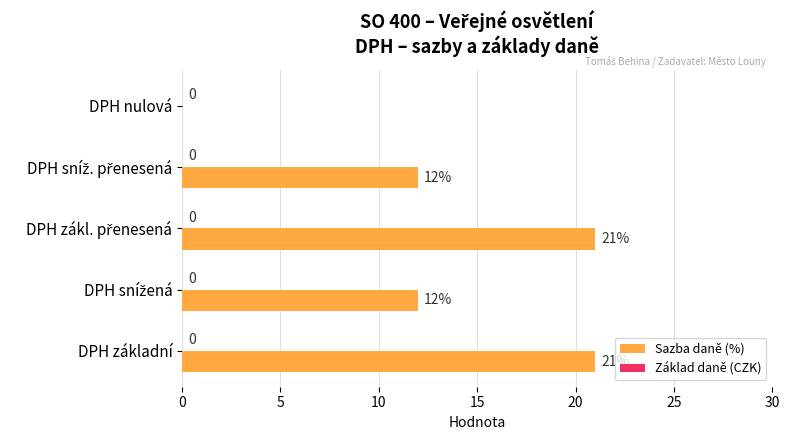

What is the greatest value displayed?

21